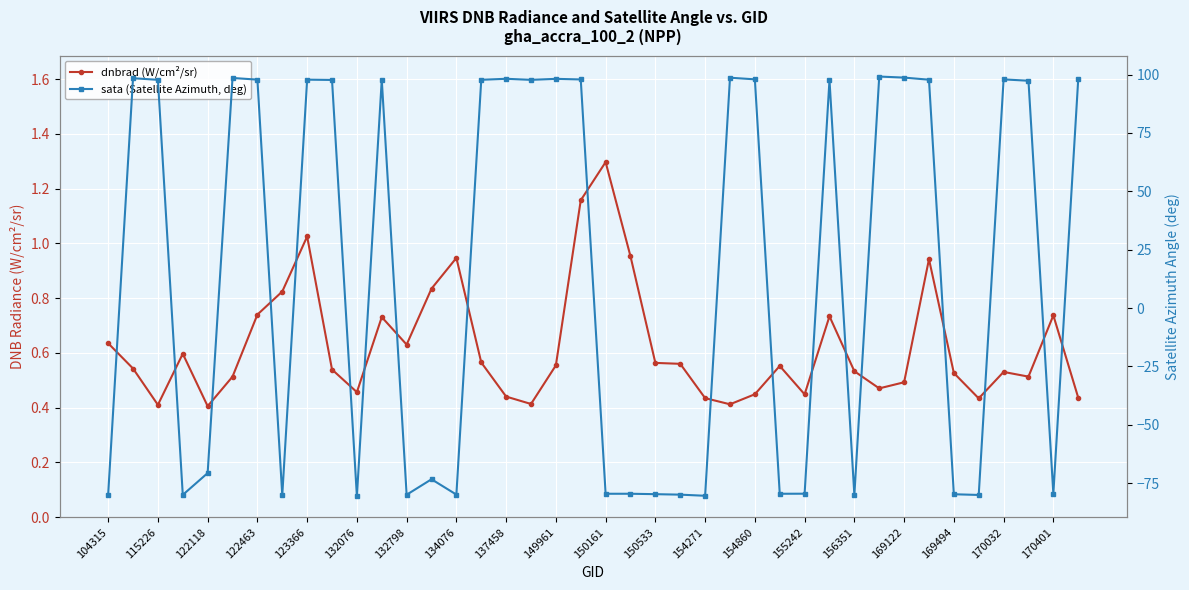

Which series has the largest total across all categories?

sata (Satellite Azimuth, deg)